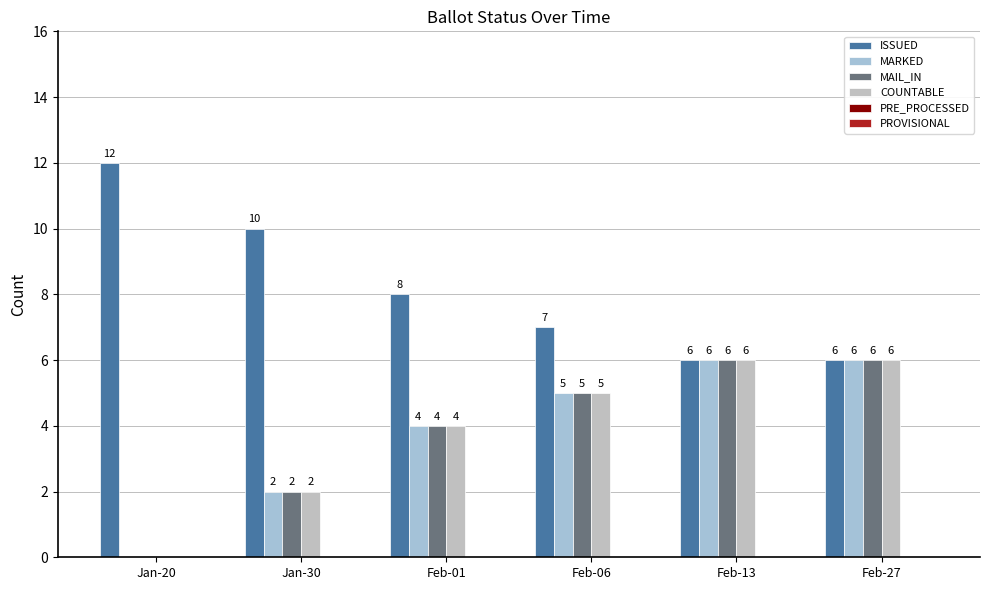

Which category has the lowest value in the MAIL_IN series?

Jan-20